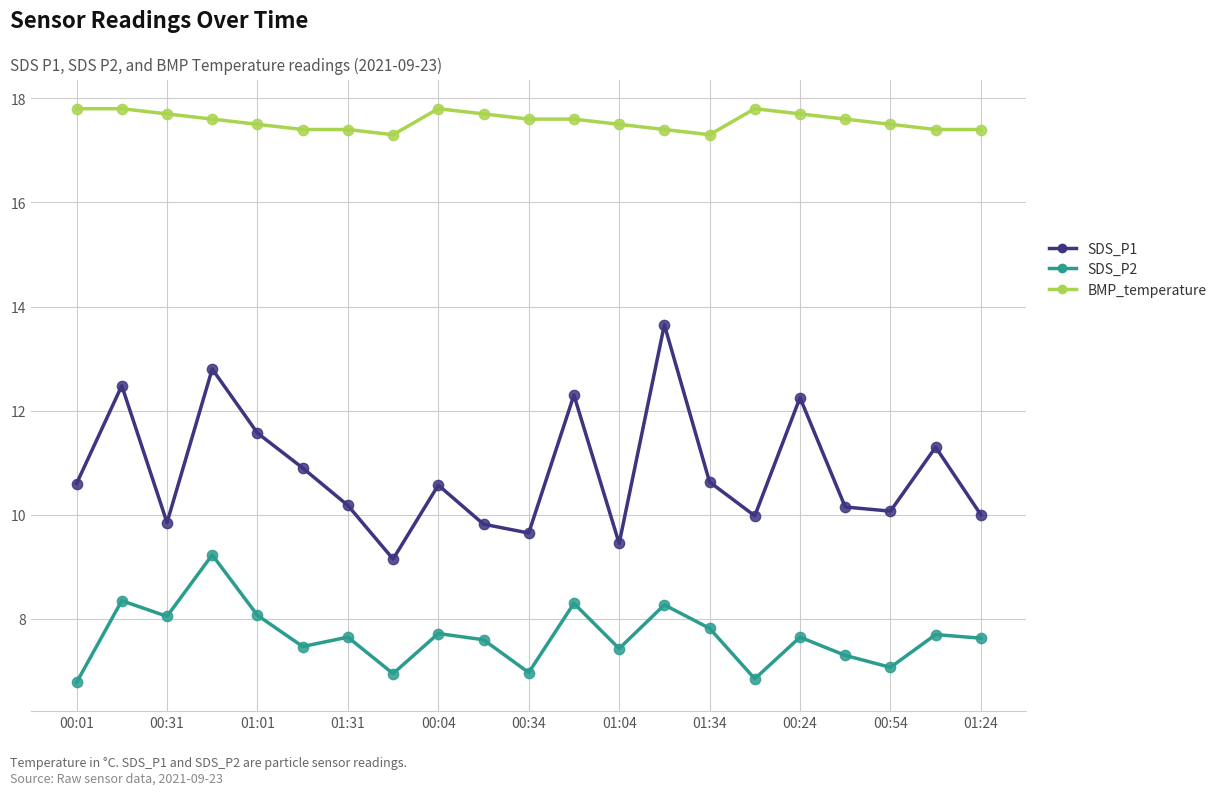

At how many categories does at least one series exceed 13?

21